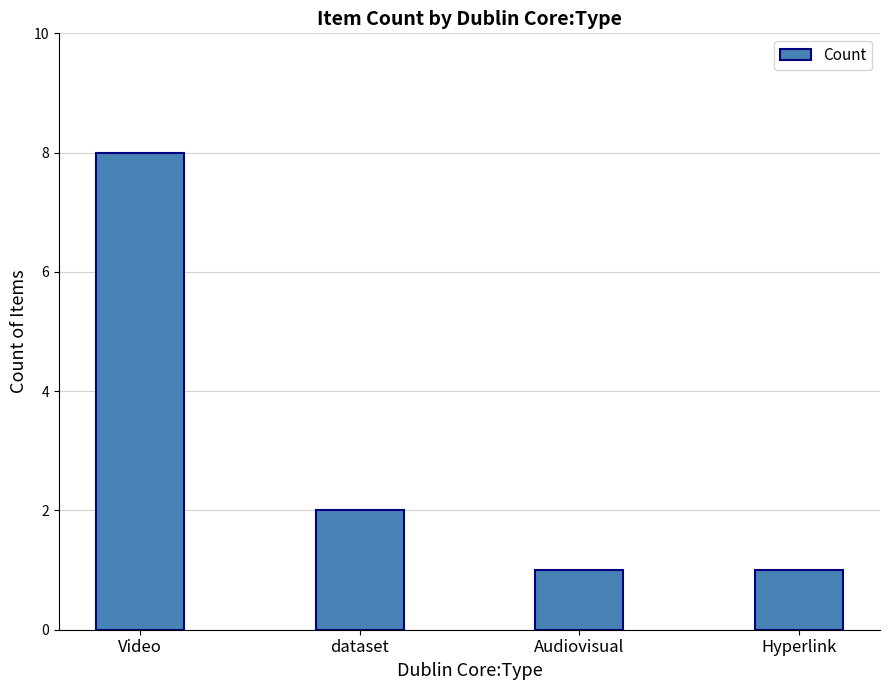

Reading left to right, transcribe all the data shown in this chart.

8	2	1	1